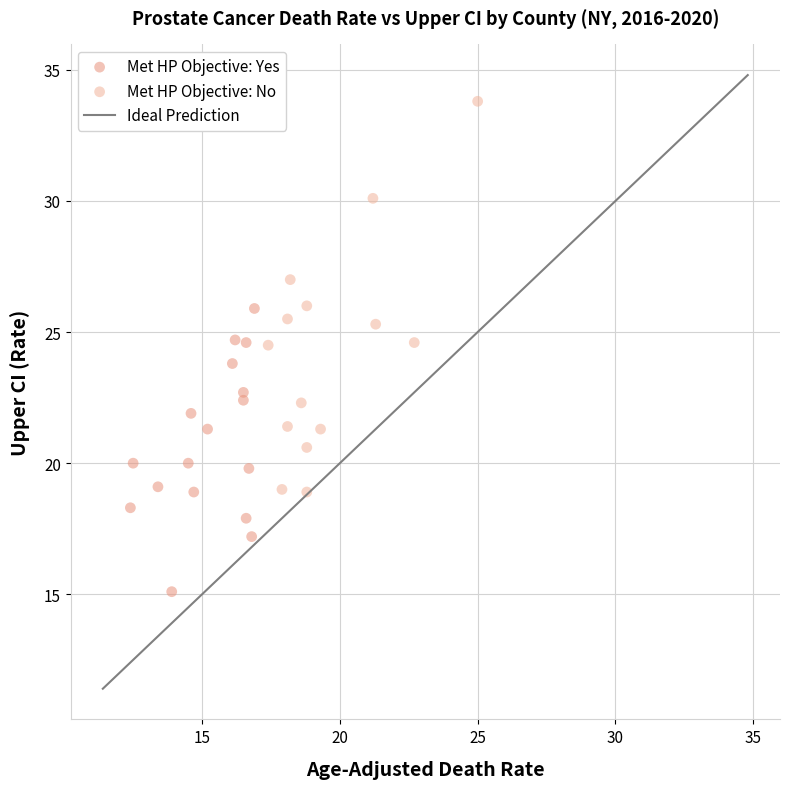

Which series has the largest Y range (max minus min)?

Met HP Objective: No